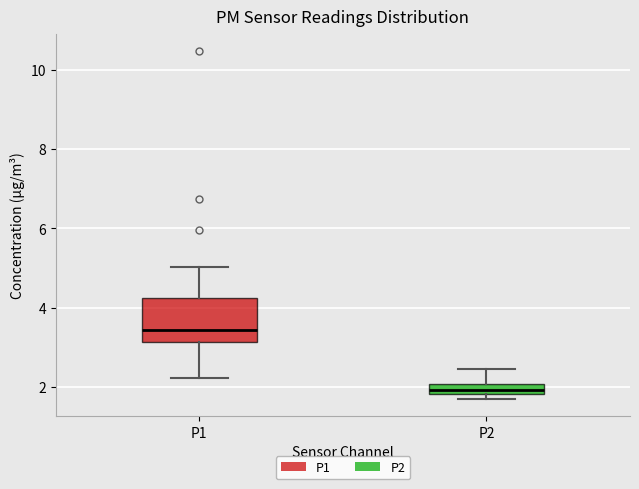

Where is the upper edge of the box for P2 on the y-axis? The values are not printed on the chart, so give them approximately, as read against the axis.

2.0